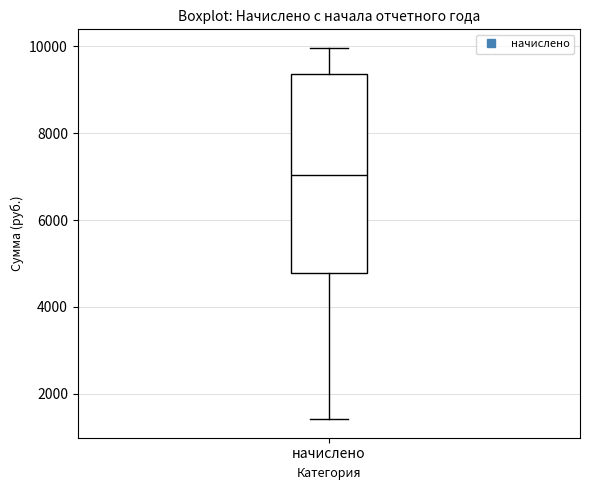

Where does the lower whisker of the box for начислено end on the y-axis? The values are not printed on the chart, so give them approximately, as read against the axis.

1400